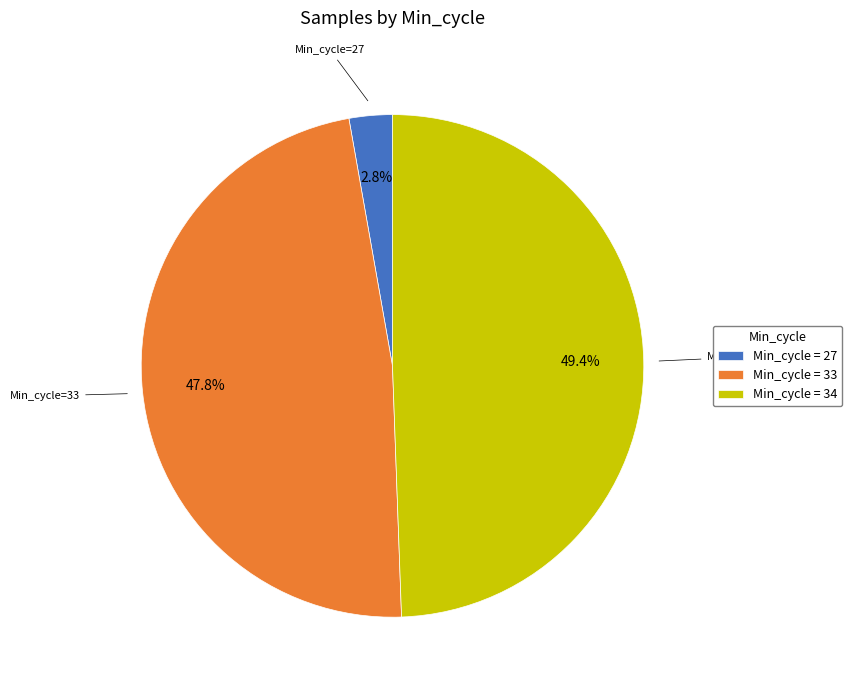

Rank the categories by value from highest to lowest.

Min_cycle = 34, Min_cycle = 33, Min_cycle = 27